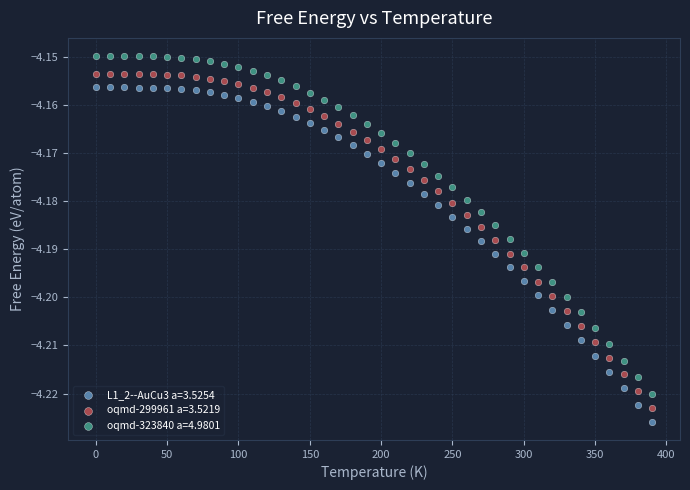

What are all the series names shown in the legend?

L1_2--AuCu3 a=3.5254, oqmd-299961 a=3.5219, oqmd-323840 a=4.9801